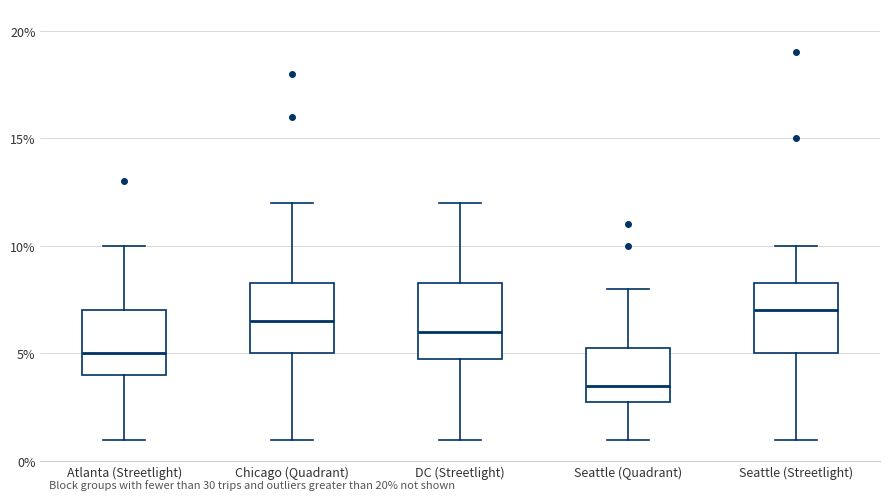

Reading left to right, transcribe this box plot: for each box, give where its median line is, the range the box spans, and where its two whiskers end, as read against the y-axis. The values are not printed on the chart, so give them approximately, as read against the axis.

Atlanta (Streetlight): median 5.0, box 4.0 to 7.0, whiskers 1.0 to 10.0
Chicago (Quadrant): median 6.5, box 5.0 to 8.5, whiskers 1.0 to 12.0
DC (Streetlight): median 6.0, box 5.0 to 8.5, whiskers 1.0 to 12.0
Seattle (Quadrant): median 3.5, box 3.0 to 5.5, whiskers 1.0 to 8.0
Seattle (Streetlight): median 7.0, box 5.0 to 8.5, whiskers 1.0 to 10.0